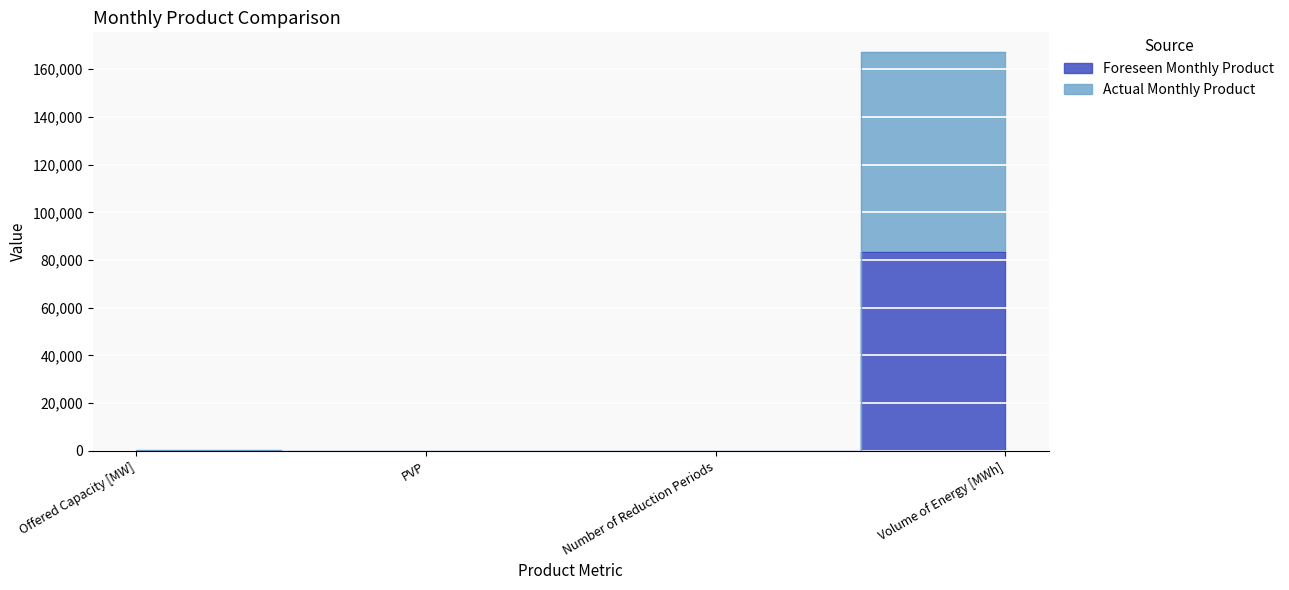

Between Offered Capacity [MW] and PVP, which series saw the biggest shift?

Actual Monthly Product